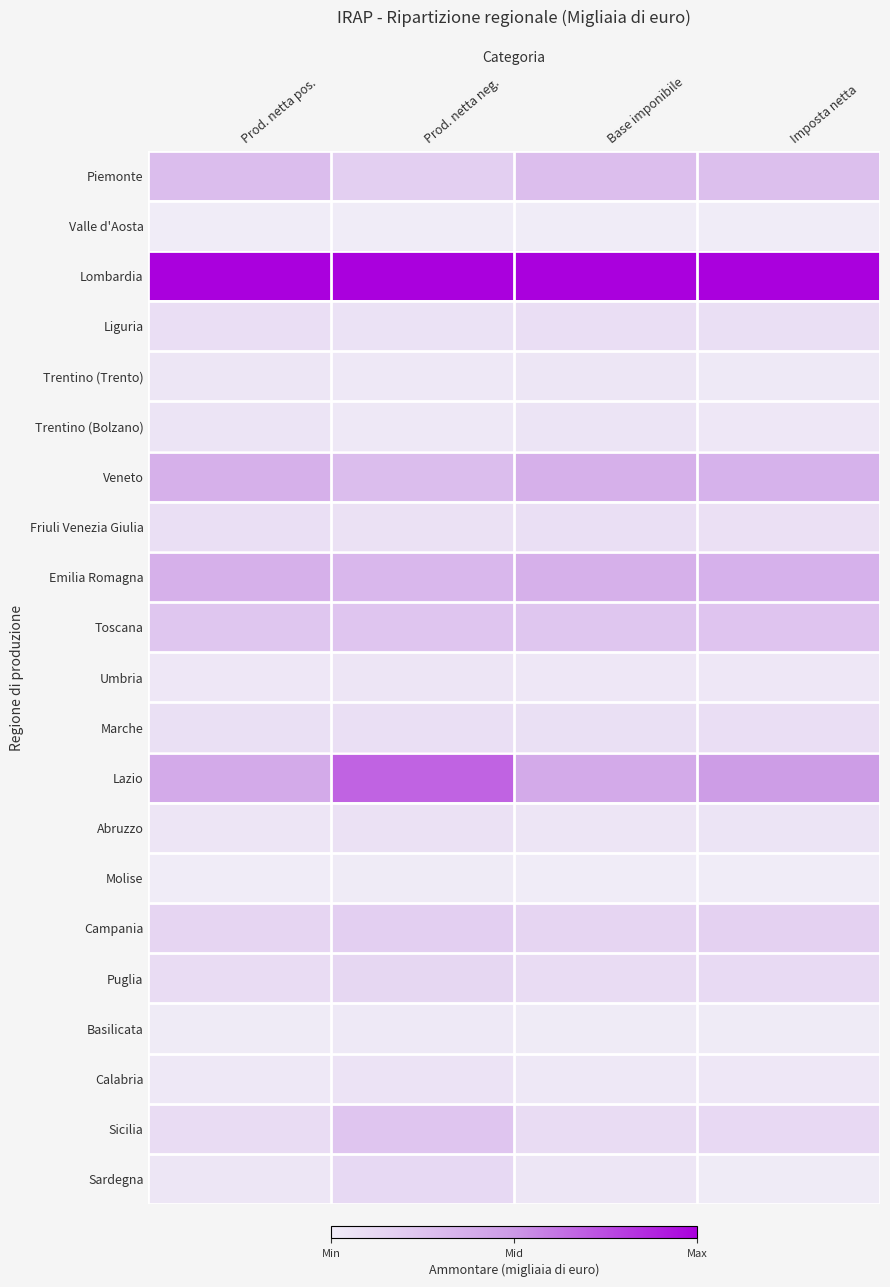

Rank the series by their maximum value, from highest to lowest.

Lombardia, Lazio, Veneto, Emilia Romagna, Piemonte, Toscana, Sicilia, Campania, Puglia, Sardegna, Marche, Liguria, Friuli Venezia Giulia, Abruzzo, Calabria, Trentino (Bolzano), Umbria, Trentino (Trento), Basilicata, Molise, Valle d'Aosta